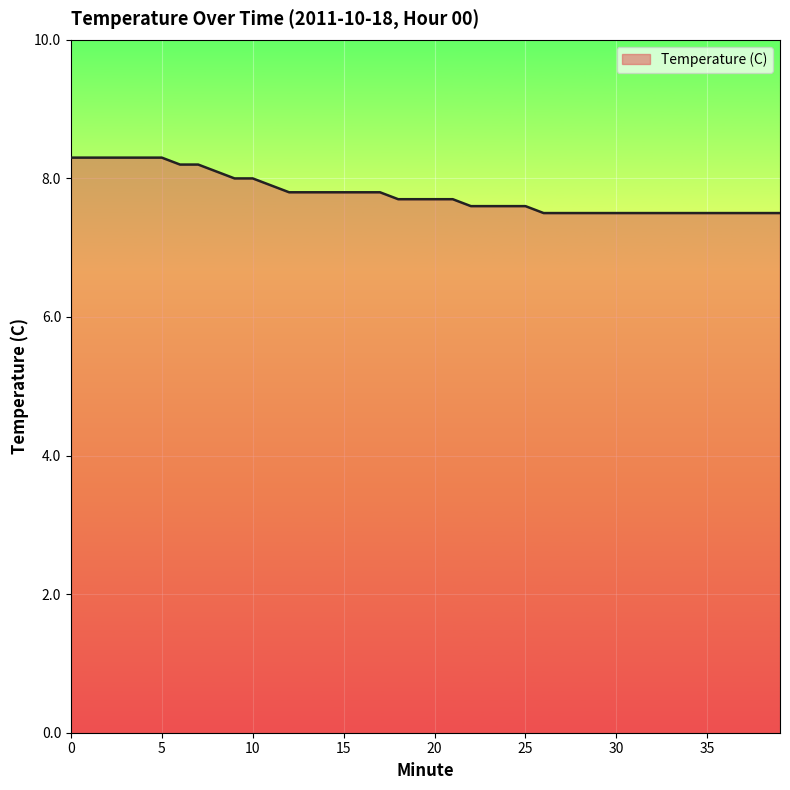

What is the difference between the second highest and second lowest values?

0.8